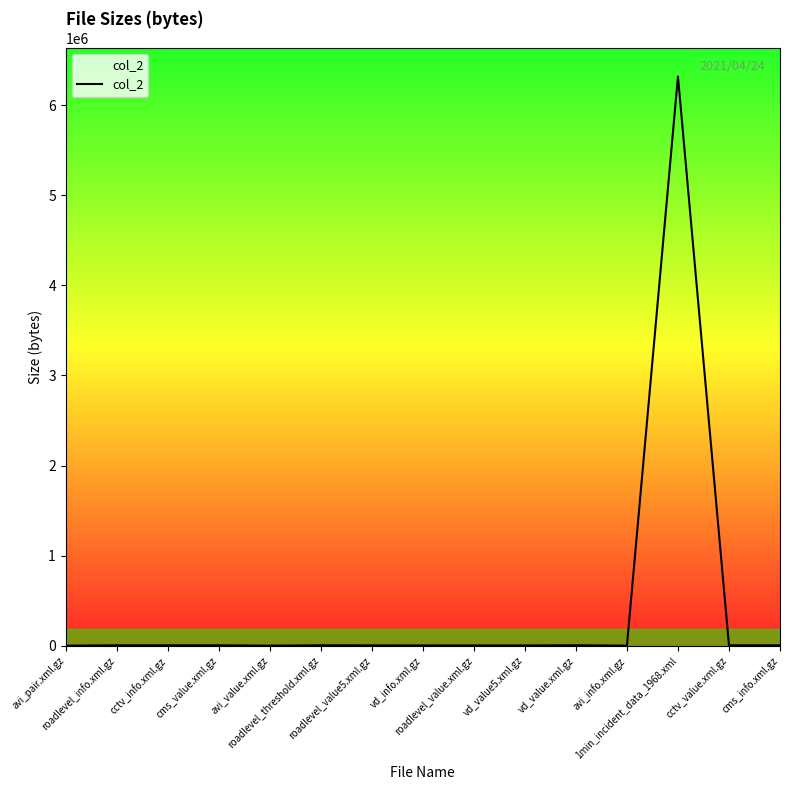

What is the maximum value shown in the chart?

6317992